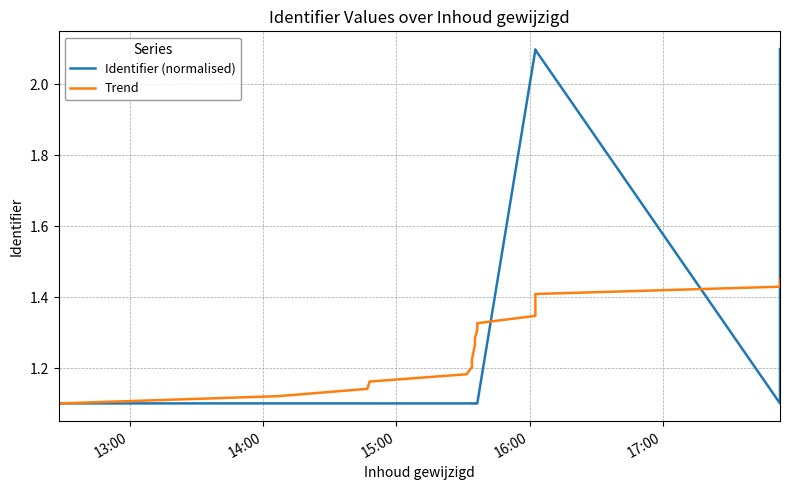

True or false: Identifier (normalised) and Trend cross at least once.

True